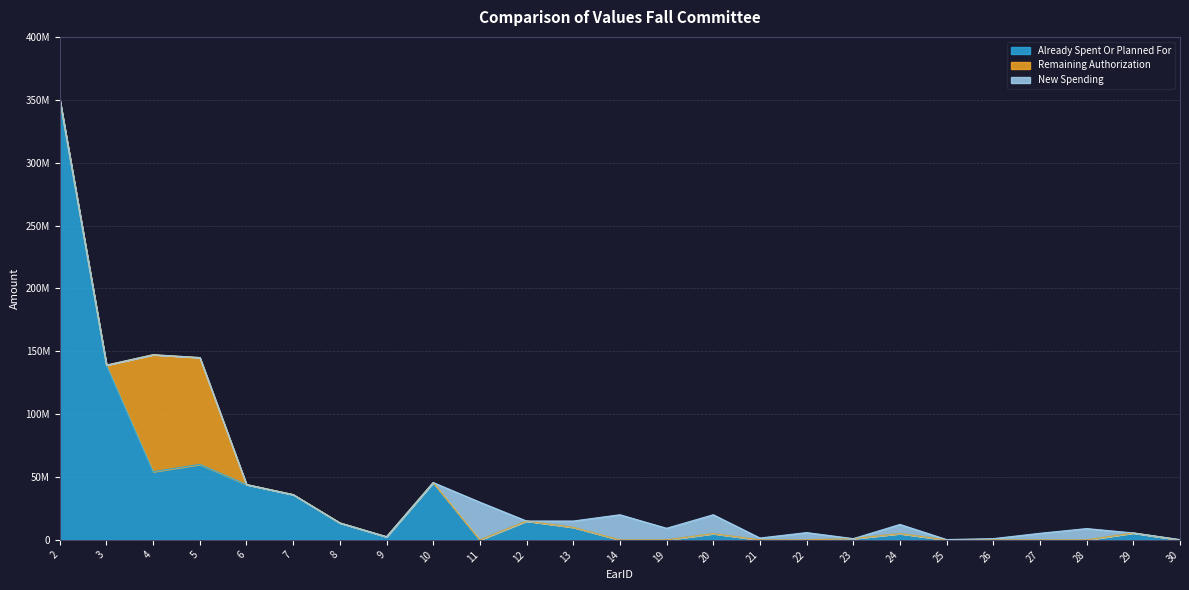

True or false: Already Spent Or Planned For has more than 1 points higher than both neighbors.

True